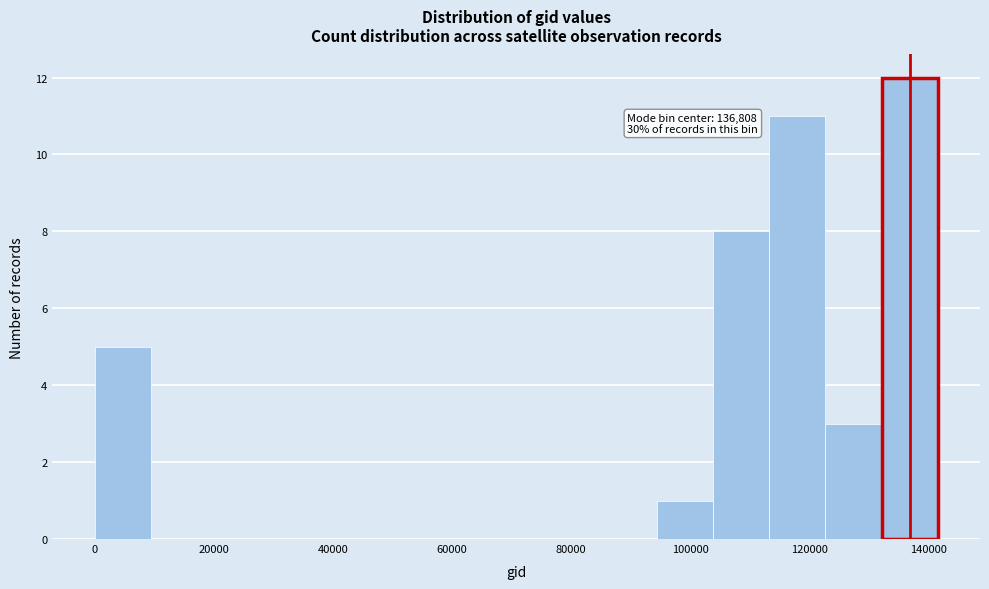

Over which range of the x-axis is the bar tallest?

132000 to 142000